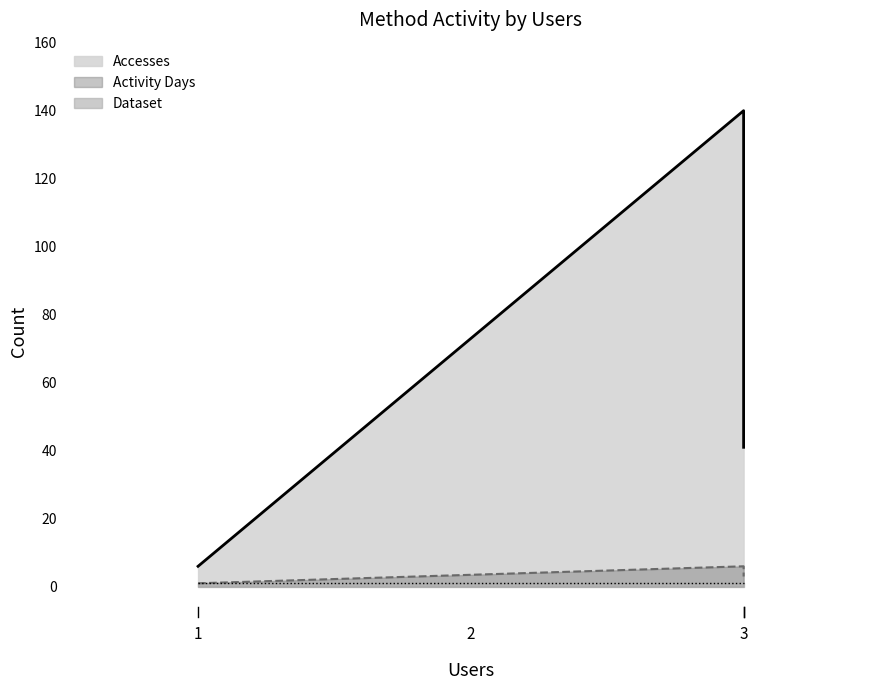

What is the value of the Dataset point at the 1st from the left?

1